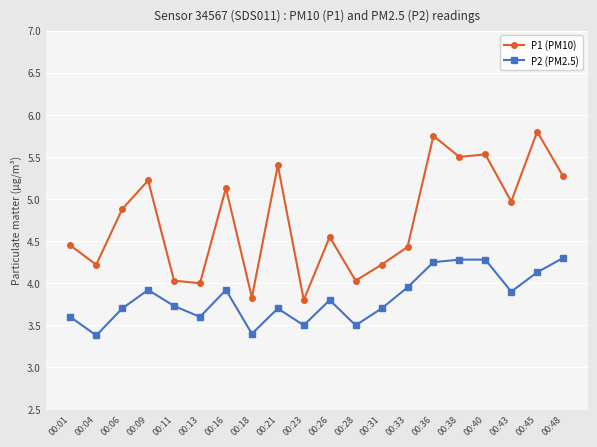

What is the difference between the maximum and minimum values in the P2 (PM2.5) series?

0.9